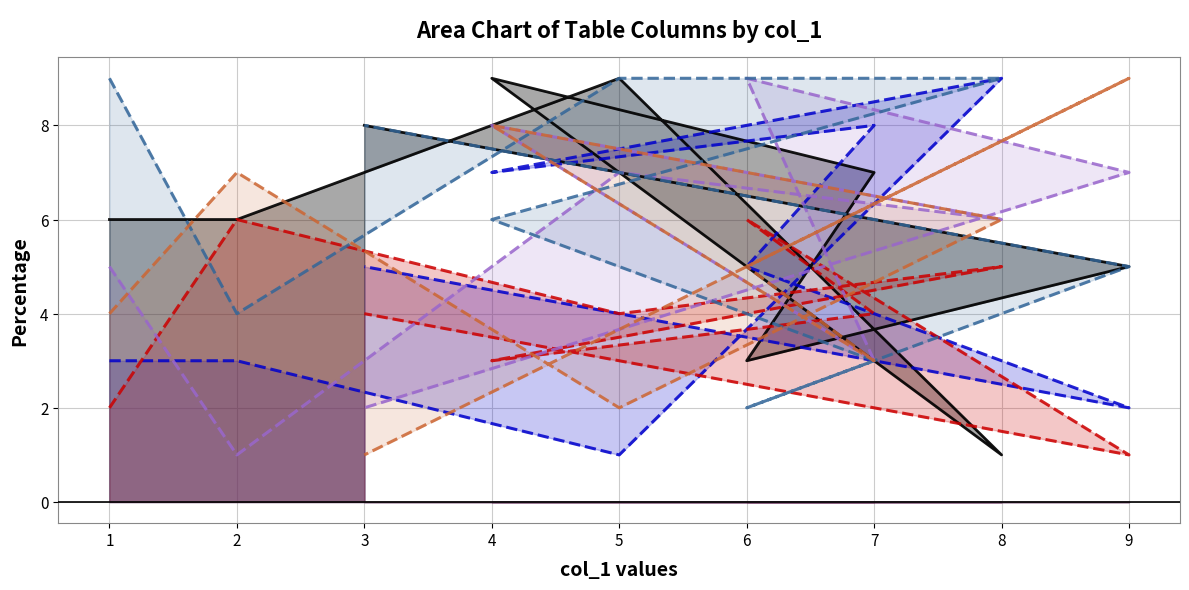

Rank the series by their maximum value, from lowest to highest.

col_5, col_3, col_4, col_7, col_8, col_9